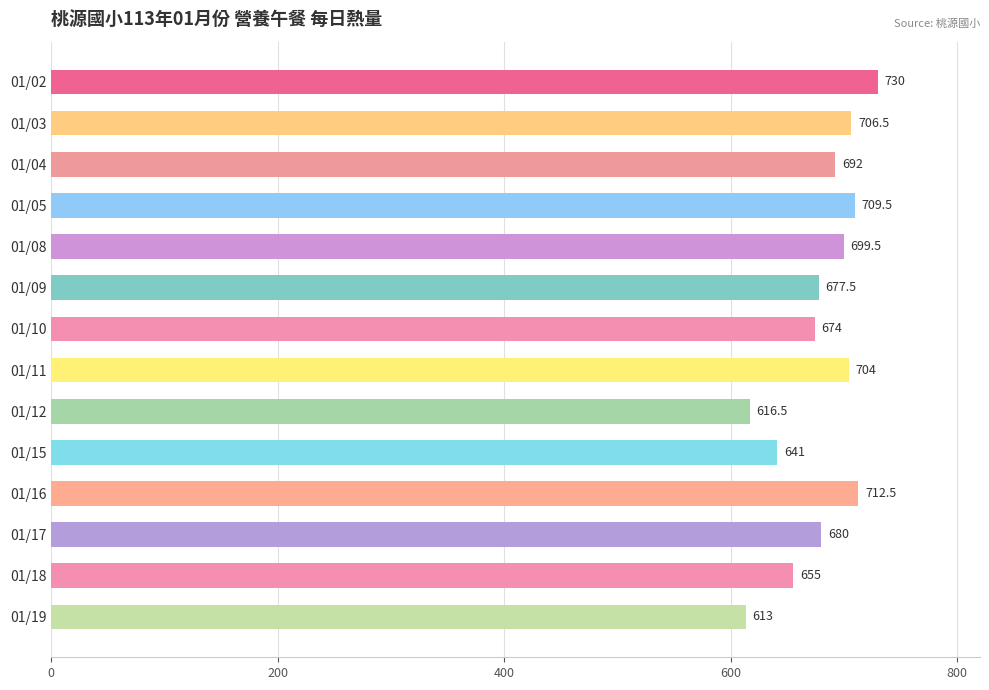

Which category has the lowest value across all series?

01/19